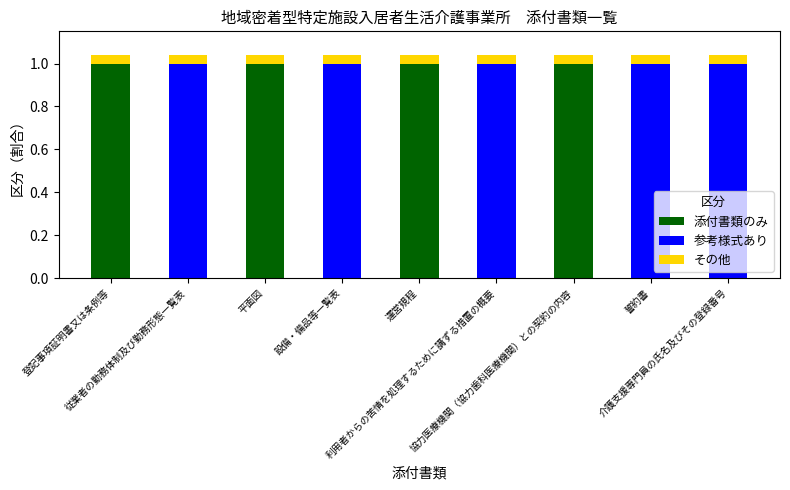

Are the bars horizontal?

No